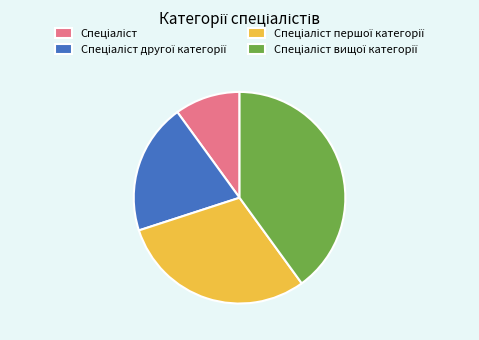

How many slices are in this pie chart?

4